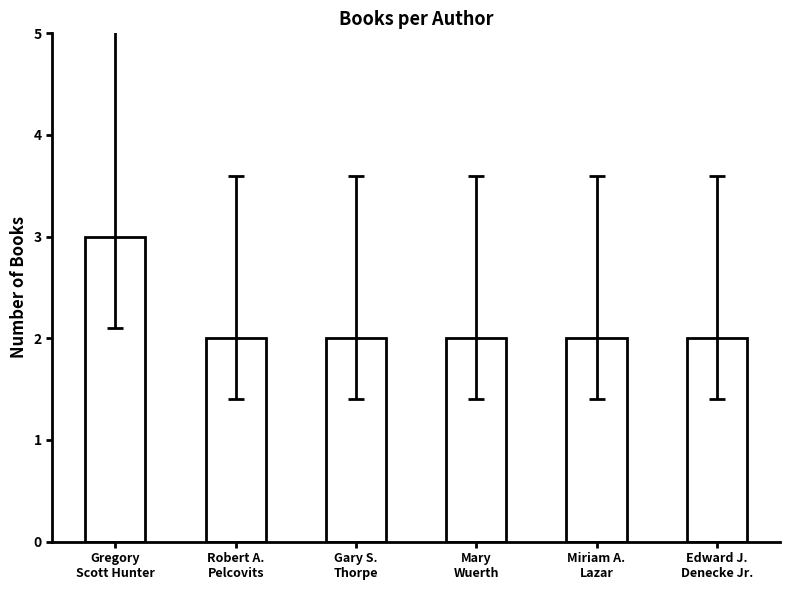

What is the value of the 5th bar from the left?

2